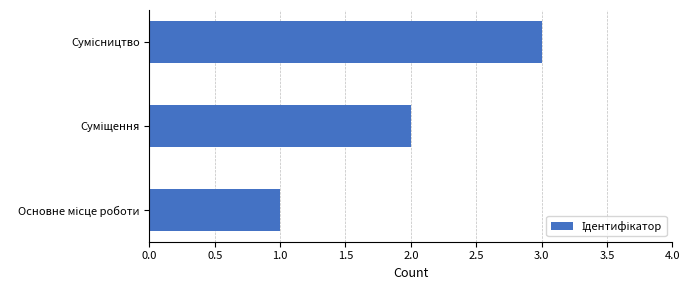

What is the sum of all values?

6